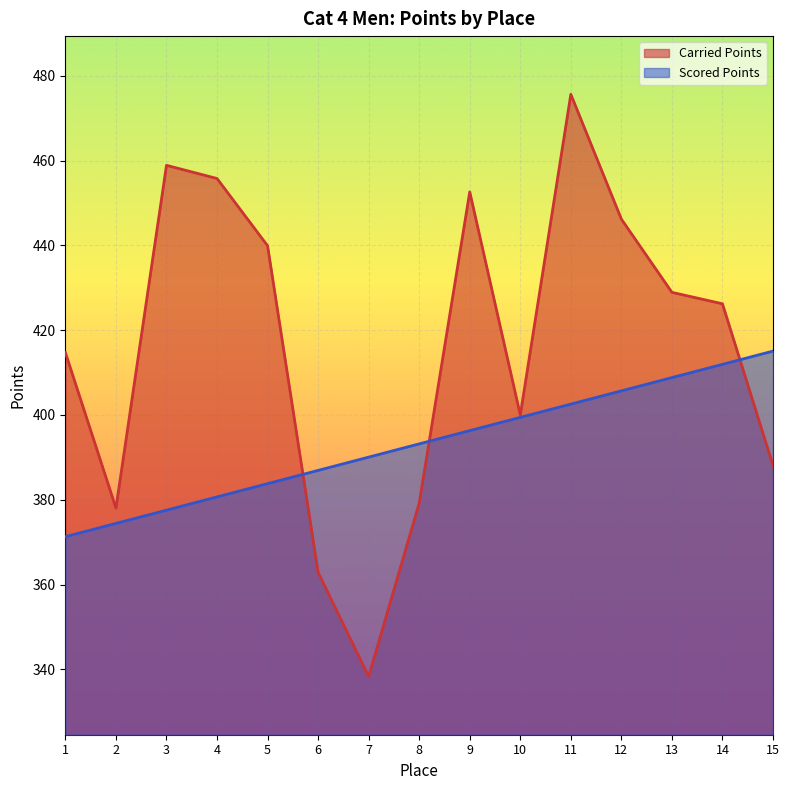

What is the difference between the highest and lowest values at 13?

20.1